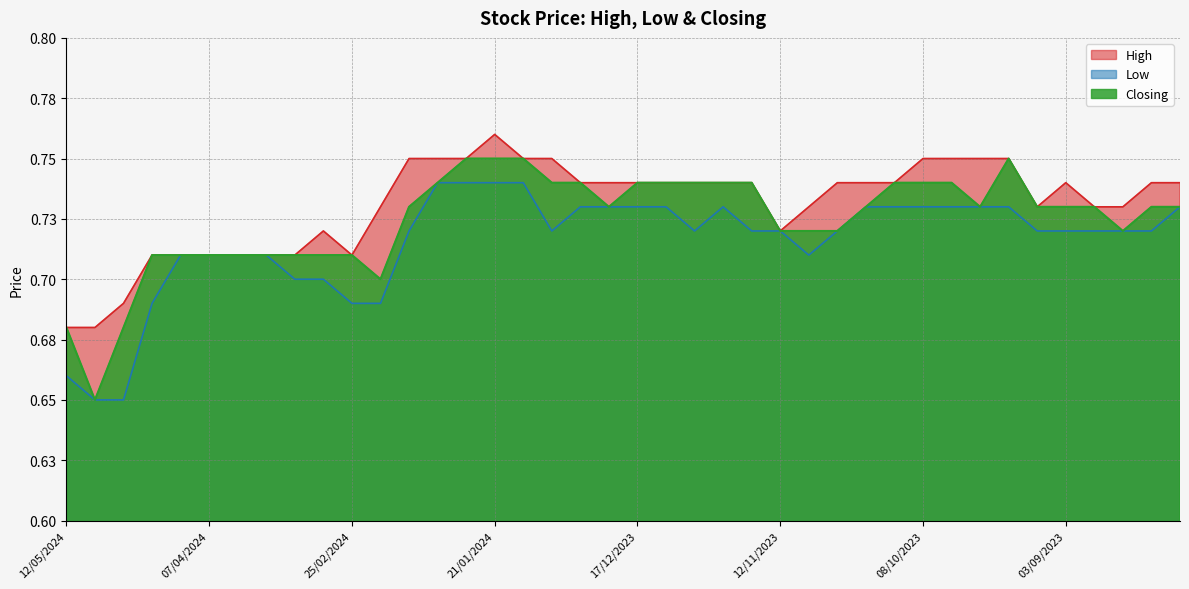

The Closing series shows 1.3 at 03/09/2023. True or false?

False